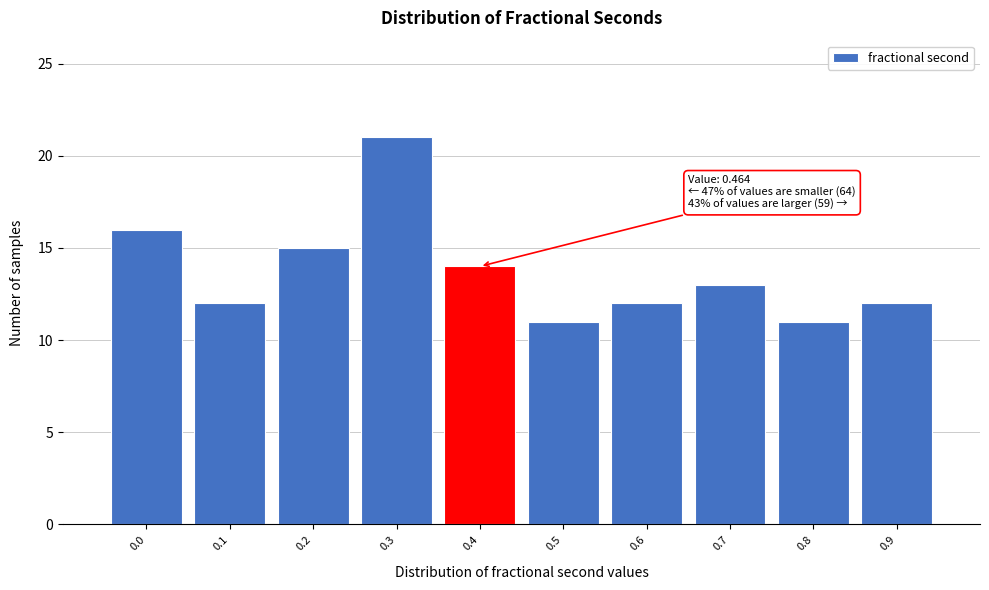

Reading right to left, list all the values displayed in this chart.

0.9=12	0.8=11	0.7=13	0.6=12	0.5=11	0.4=14	0.3=21	0.2=15	0.1=12	0.0=16